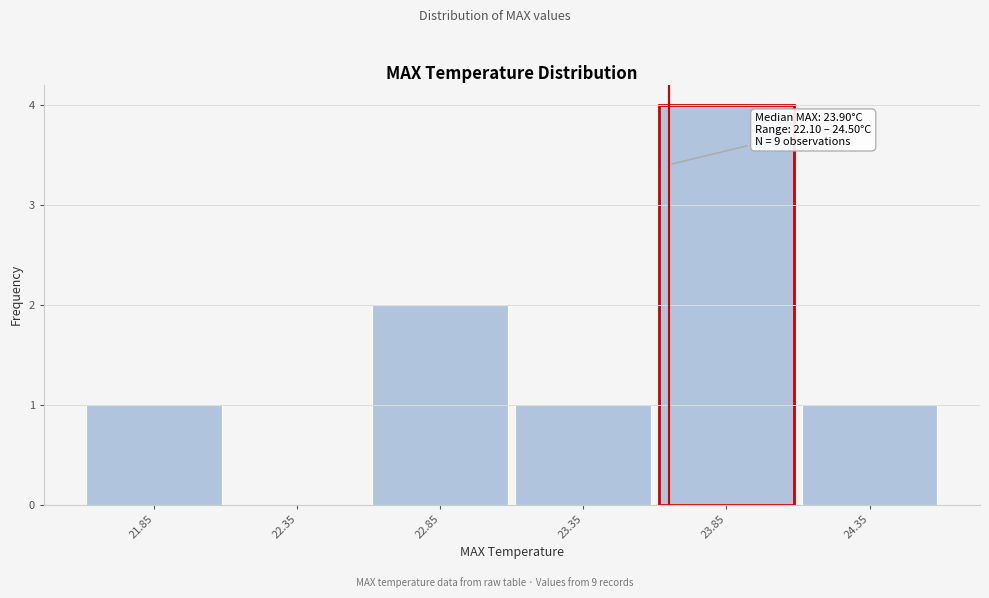

Reading left to right, extract all data points from this chart.

21.85=1	22.35=0	22.85=2	23.35=1	23.85=4	24.35=1